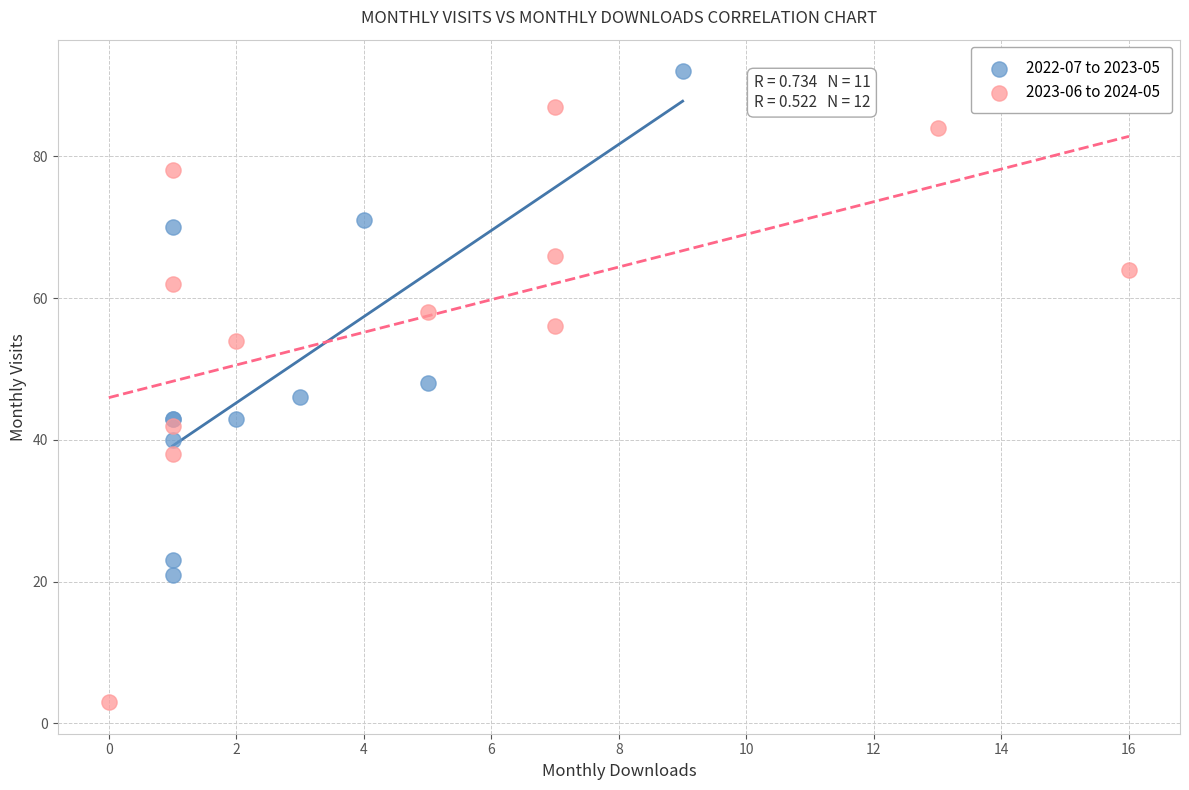

Which series reaches the minimum Y coordinate?

2023-06 to 2024-05